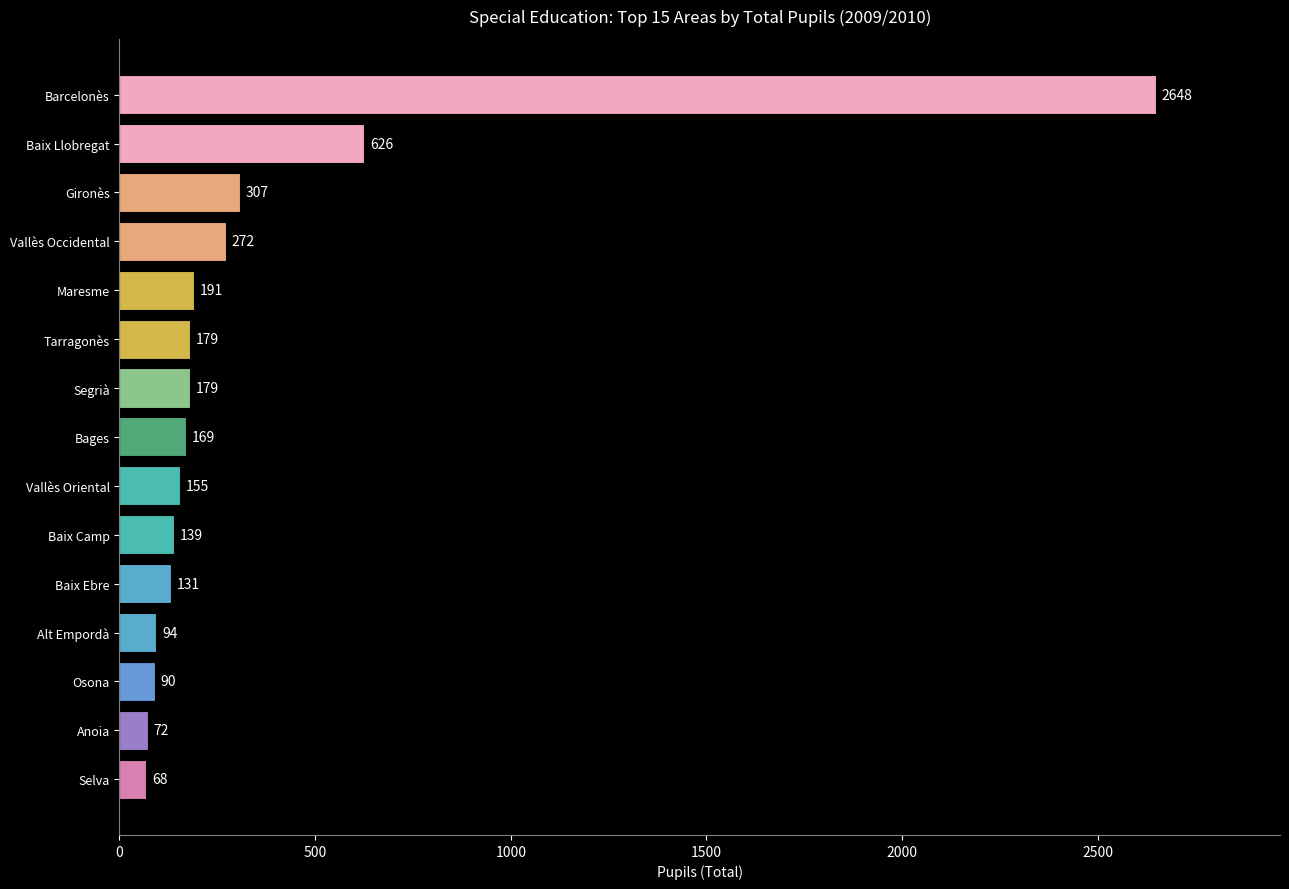

What is the change in value from Barcelonès to Vallès Oriental?

-2493